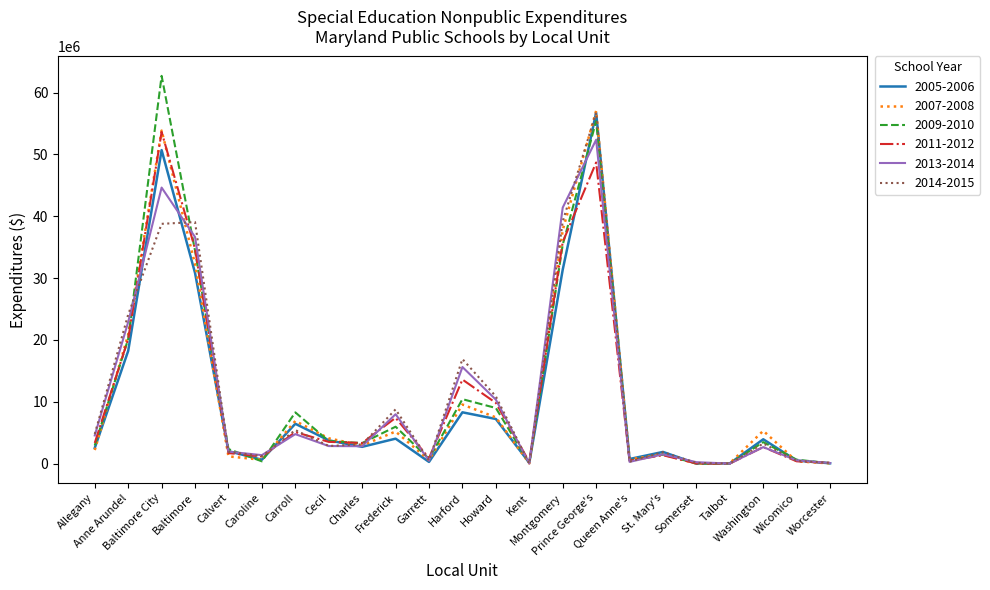

Which series has the largest total across all categories?

2009-2010